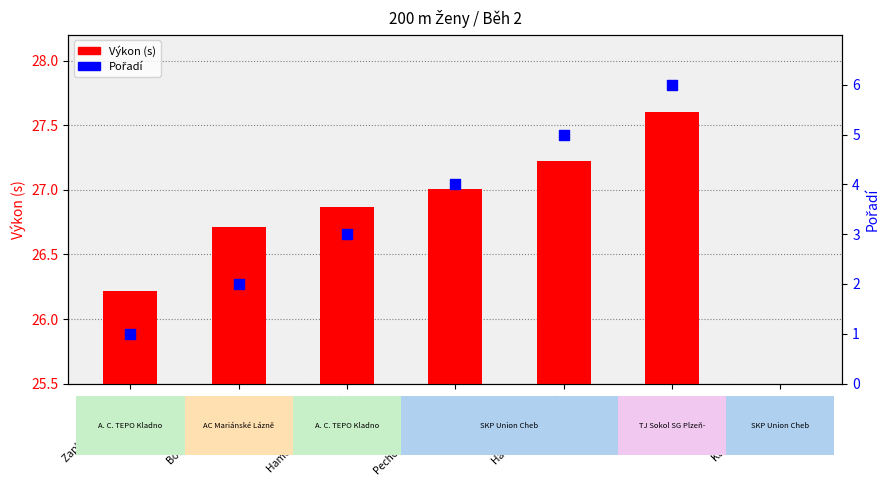

What are all the series names shown in the legend?

Výkon (s), Pořadí